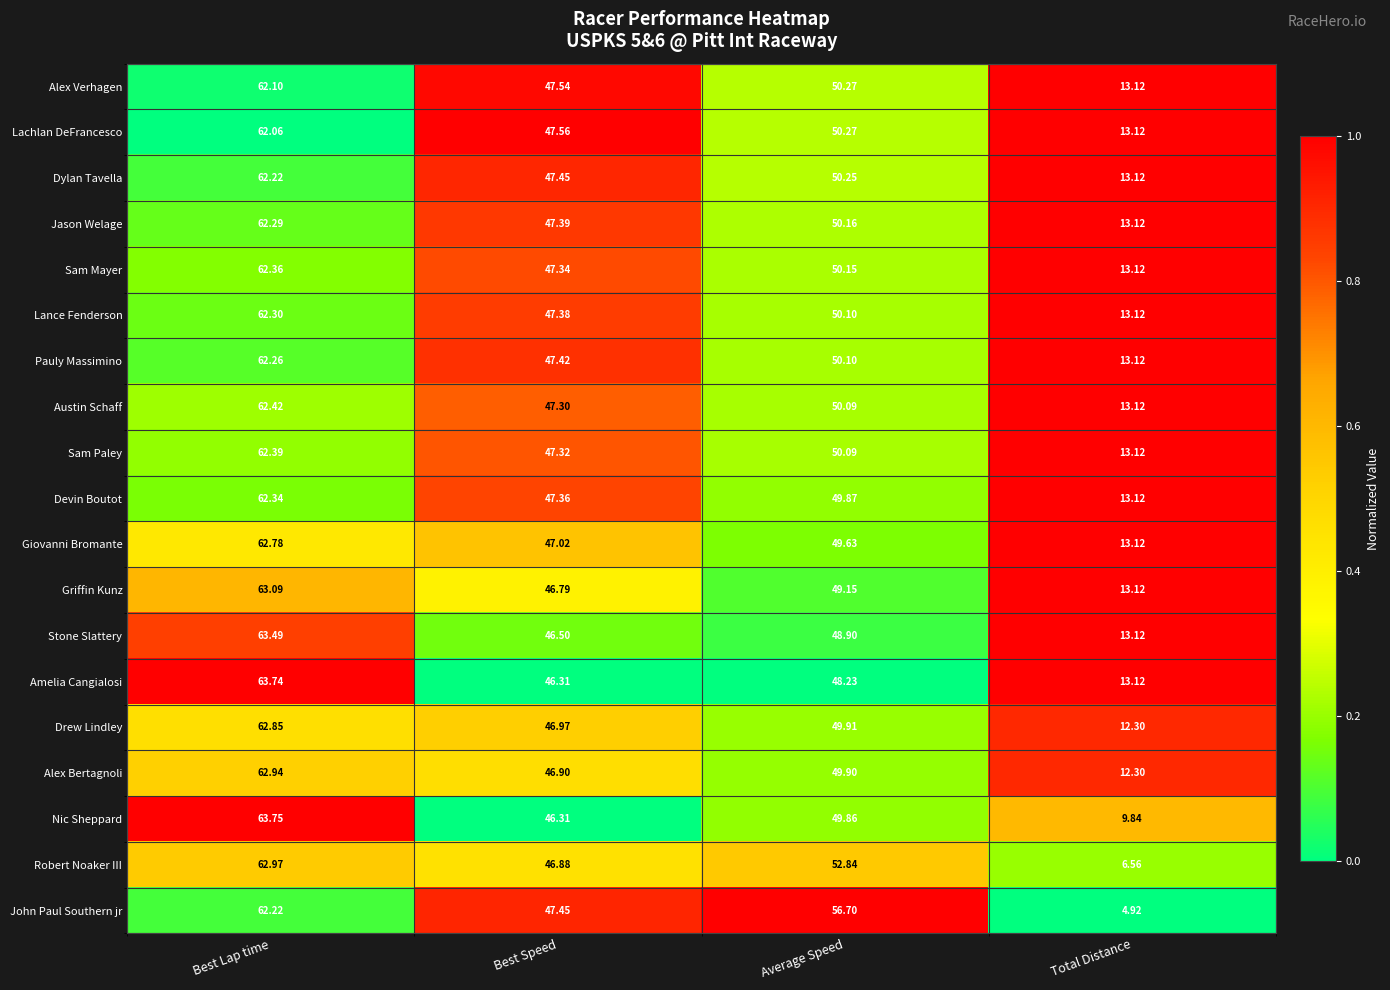

At which category is the sum across all series the highest?

Best Lap time